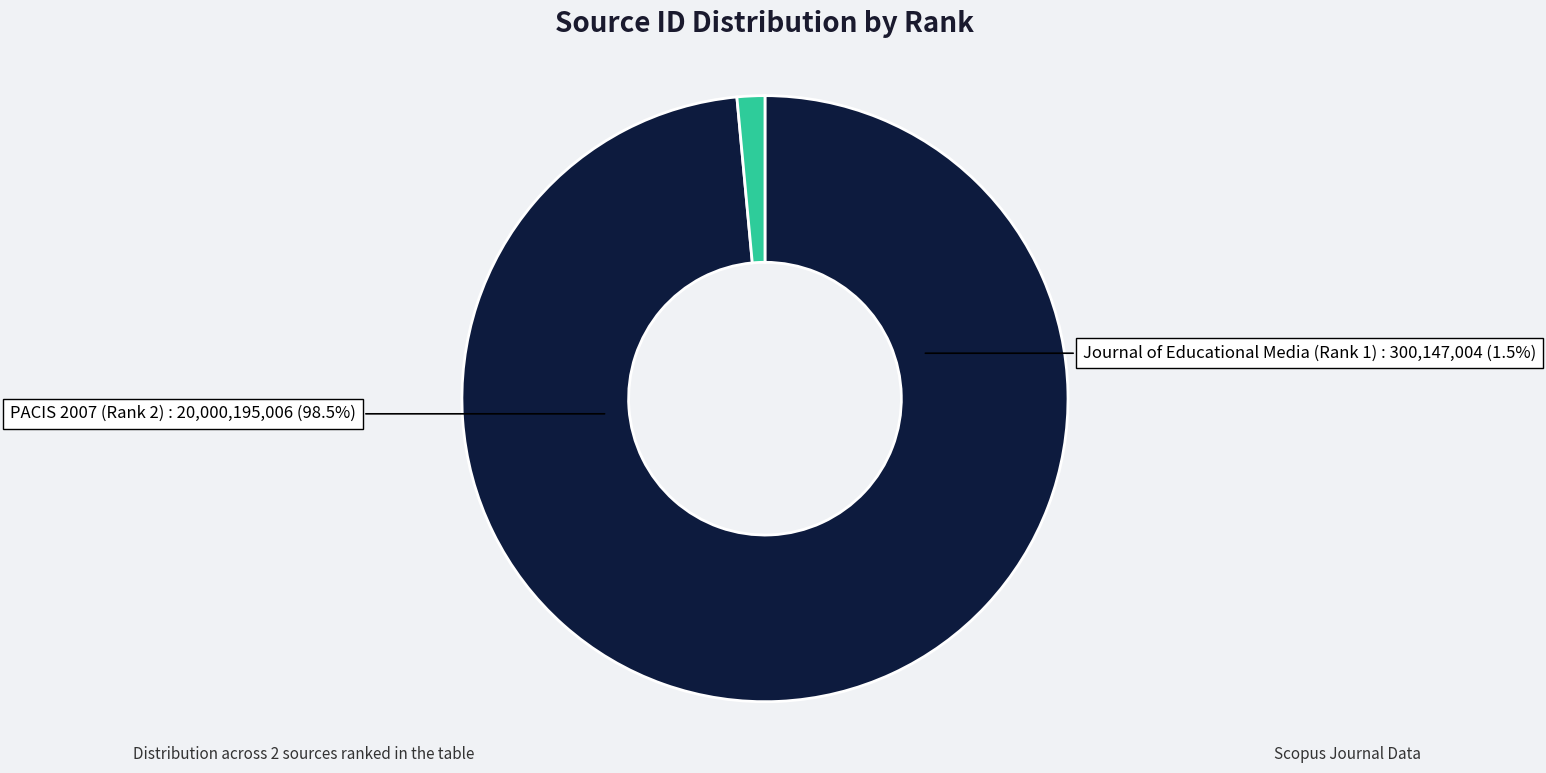

Do PACIS 2007 (Rank 2) and Journal of Educational Media (Rank 1) together represent more than half of the pie?

Yes